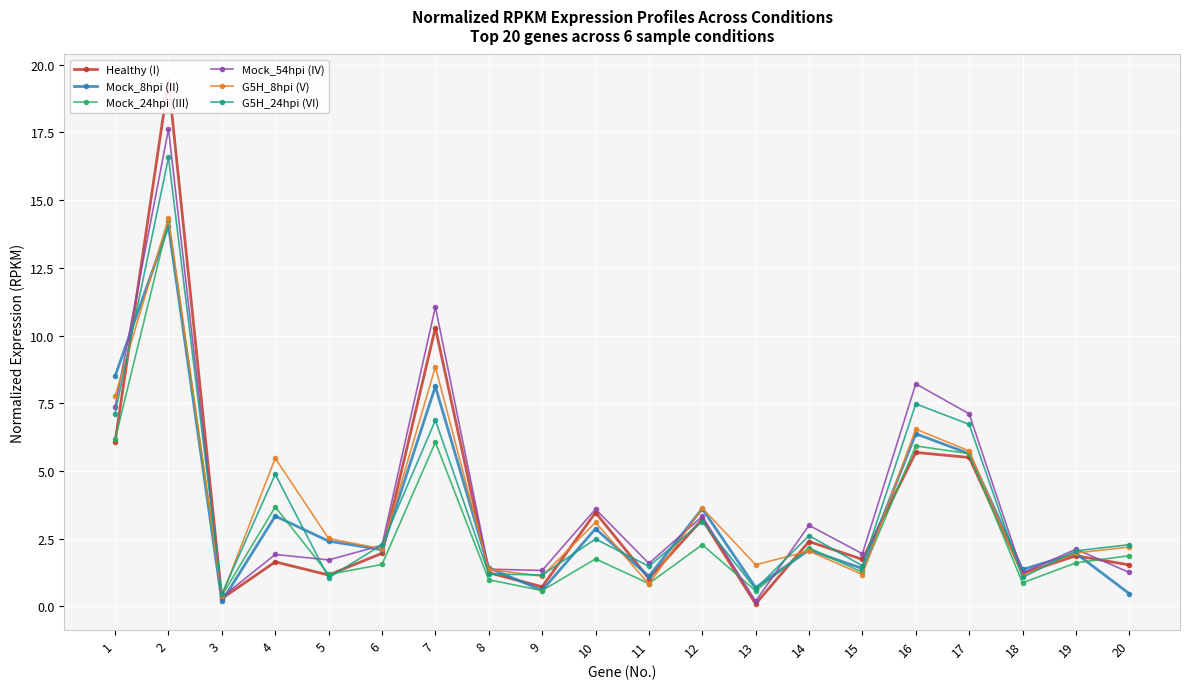

Where do Mock_8hpi (II) and Mock_54hpi (IV) first cross each other?

1 and 2